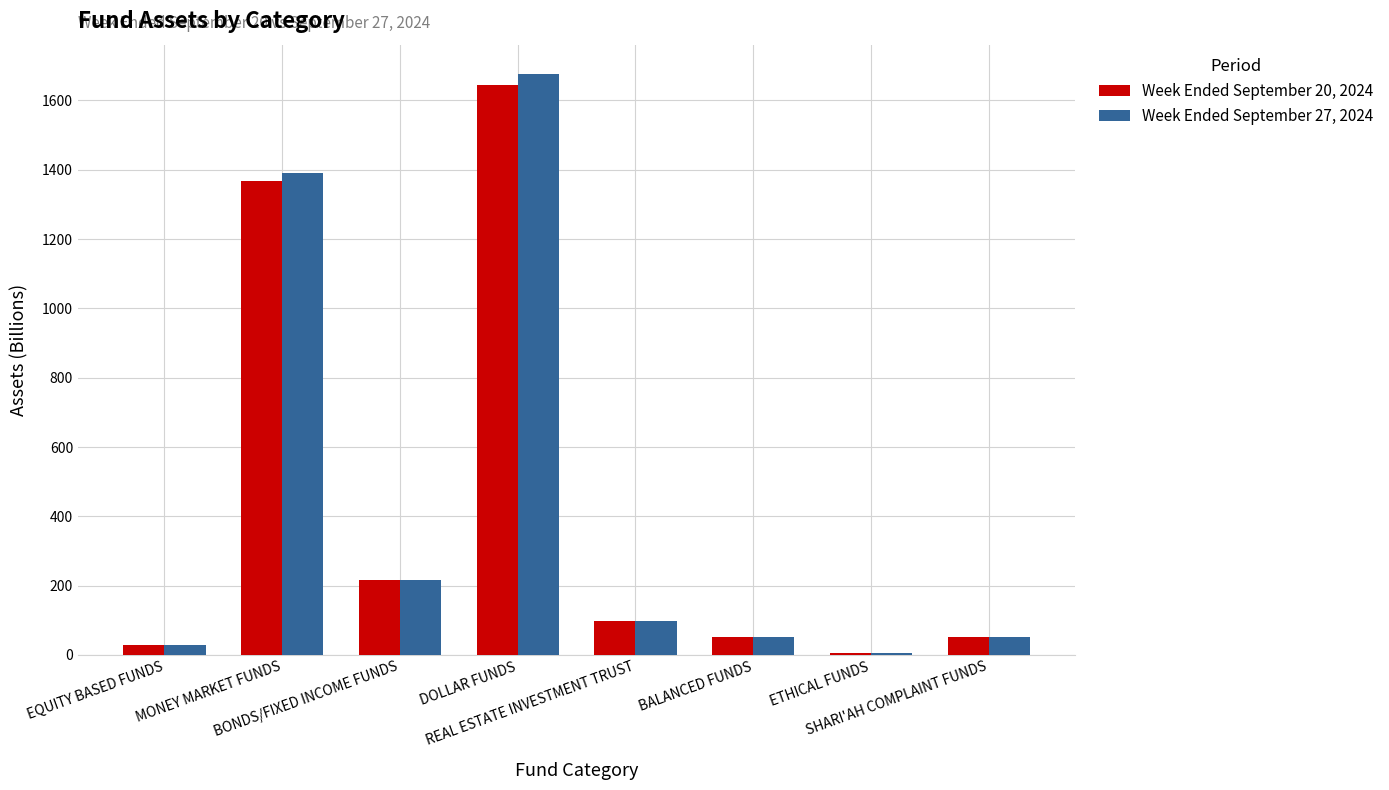

At which label is Week Ended September 20, 2024 closest to 824?

MONEY MARKET FUNDS